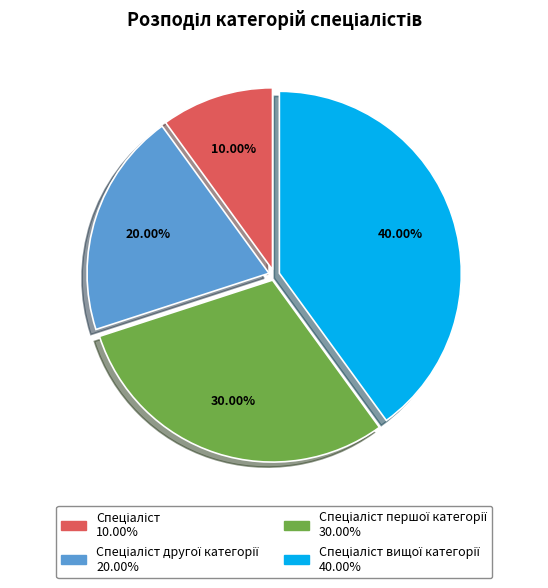

Is there a majority slice in this chart?

No